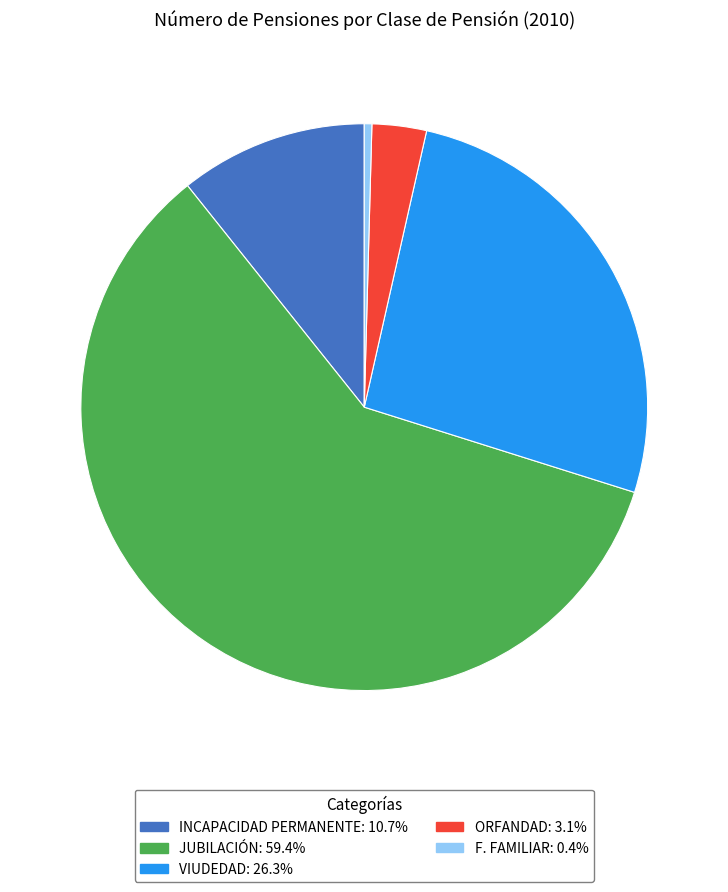

Rank the categories by value from lowest to highest.

F. FAMILIAR, ORFANDAD, INCAPACIDAD PERMANENTE, VIUDEDAD, JUBILACIÓN